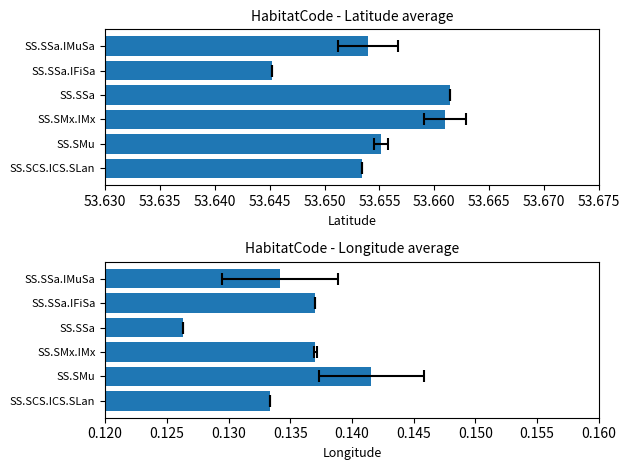

True or false: Longitude has a value of 0.0 at SS.SSa.

False